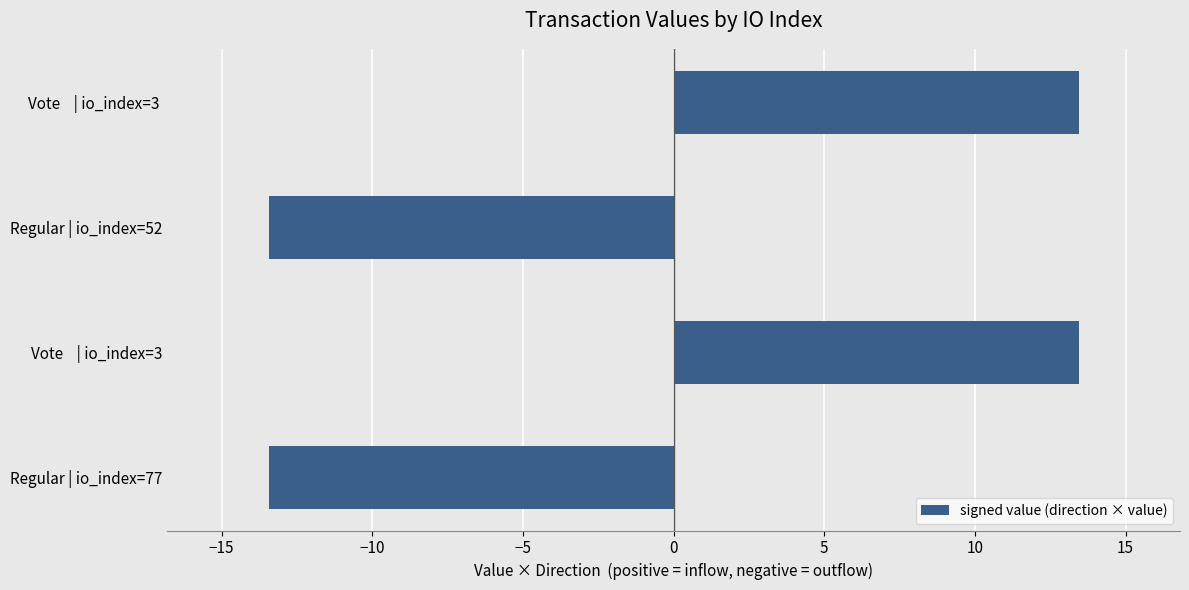

What is the change in value from Vote    | io_index=3 to Regular | io_index=52?

-26.9